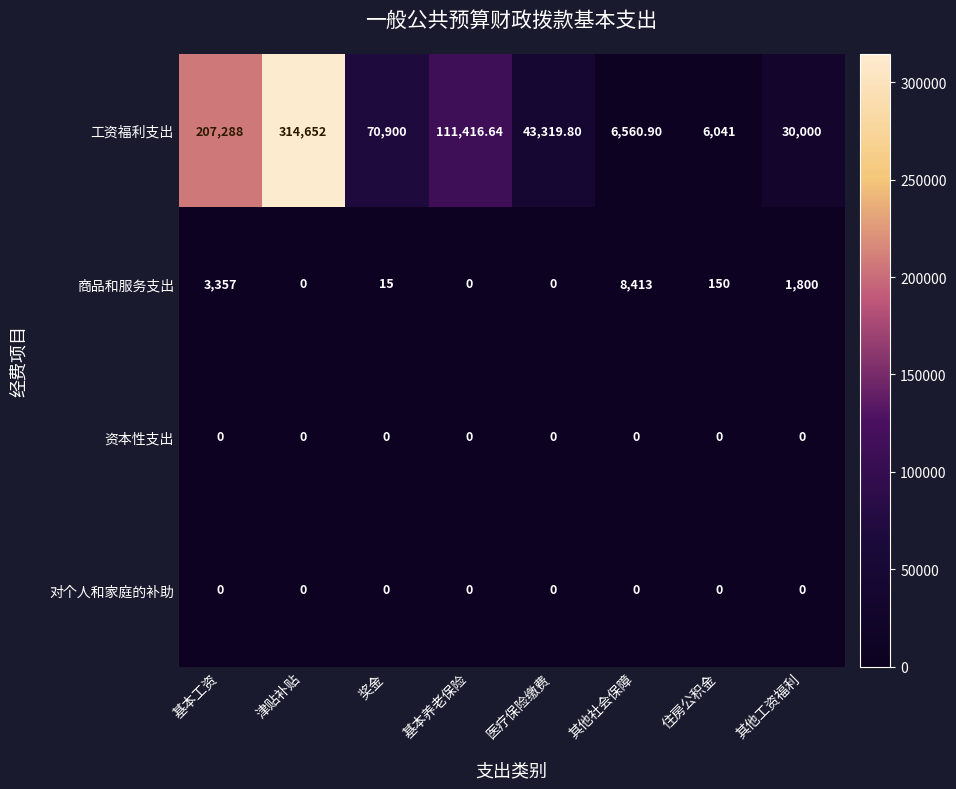

What is the maximum value shown in the chart?

314652.0